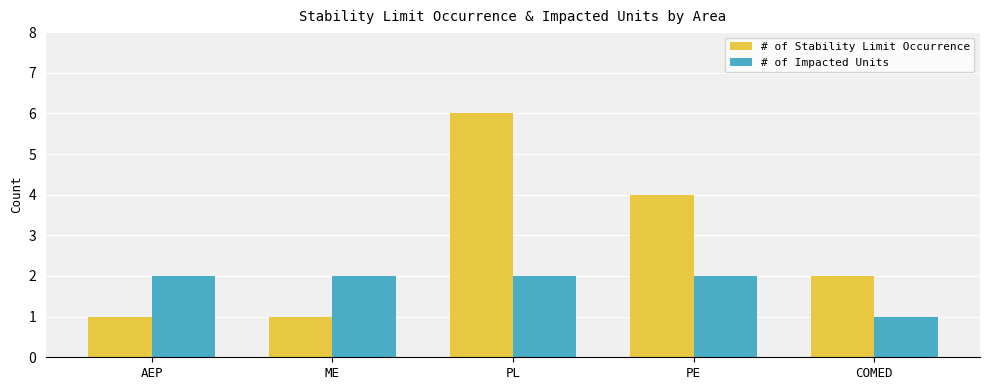

Are the bars grouped side by side (vs. stacked)?

Yes